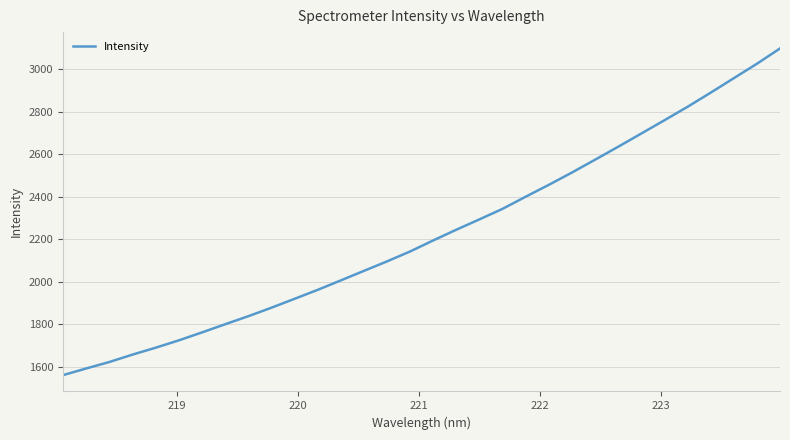

What is the smallest value displayed?

1561.0